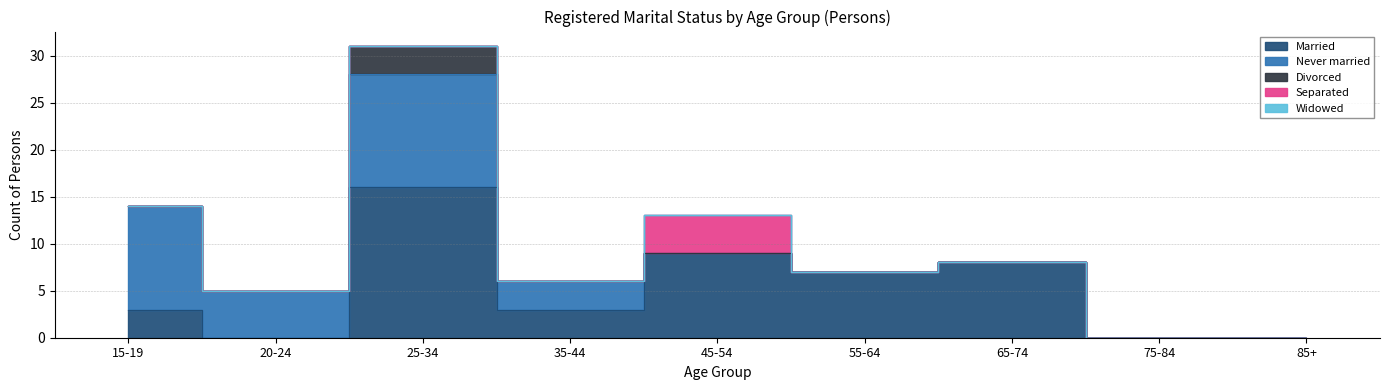

What position from the left is 65-74?

7